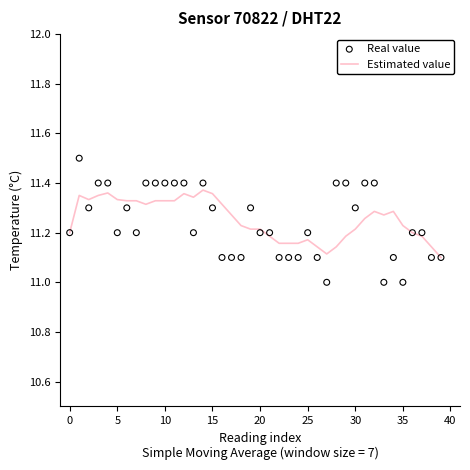

What are all the series names shown in the legend?

Estimated value, Real value